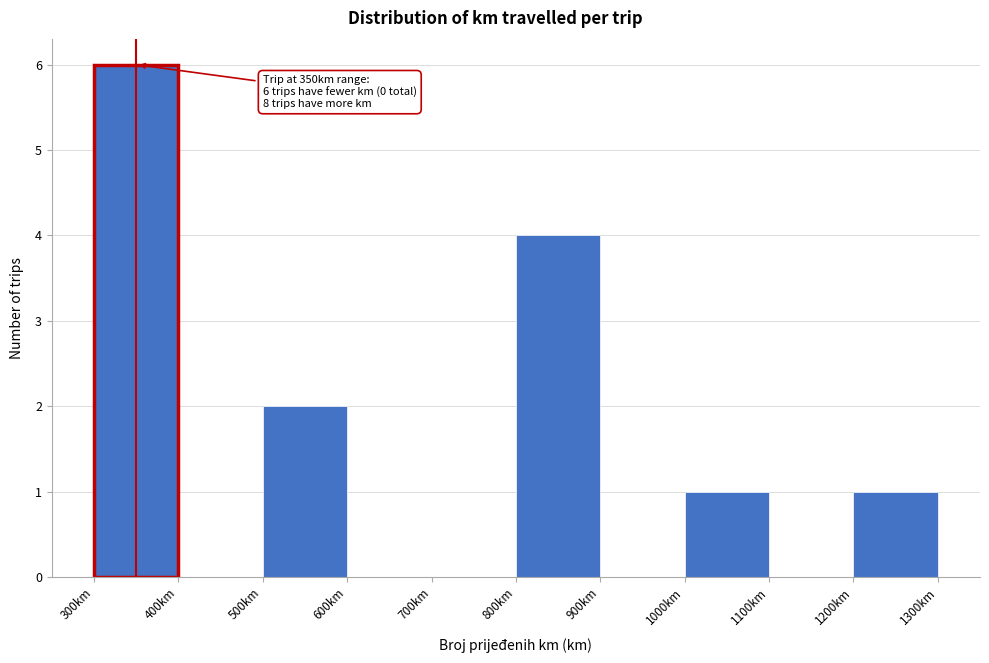

Which range on the x-axis has the tallest bar?

300 to 400